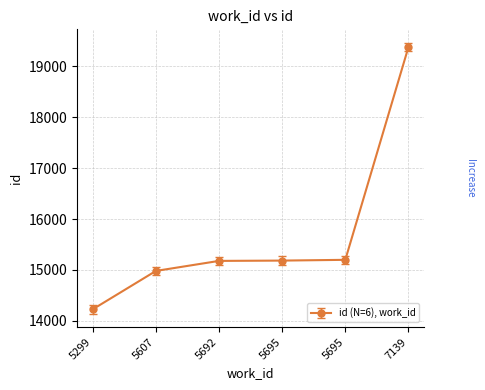

Is this an area chart (filled region under the line)?

No